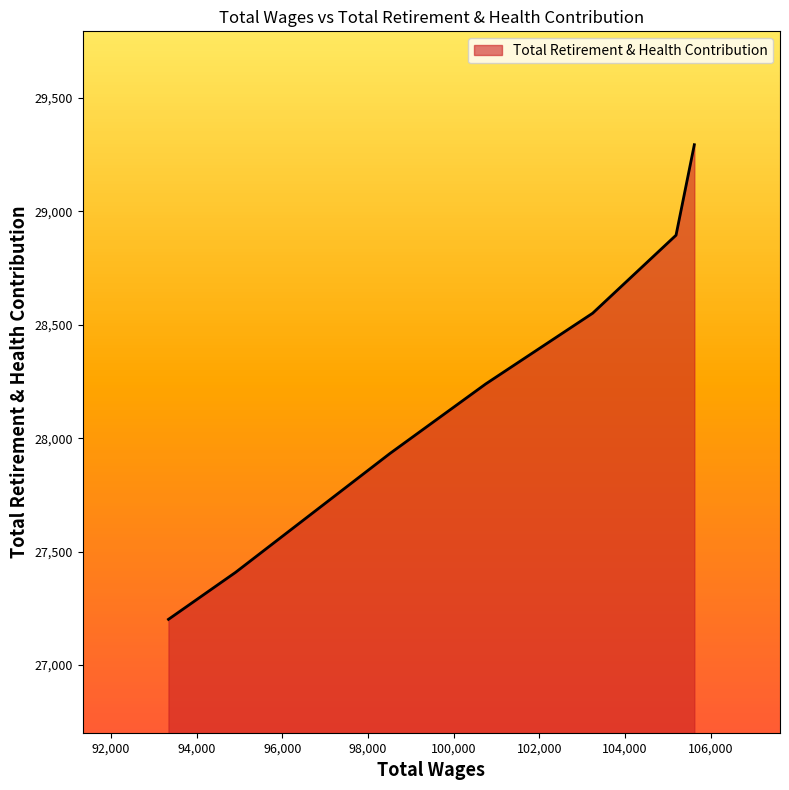

Is it true that the value at 93342 is 39456?

False